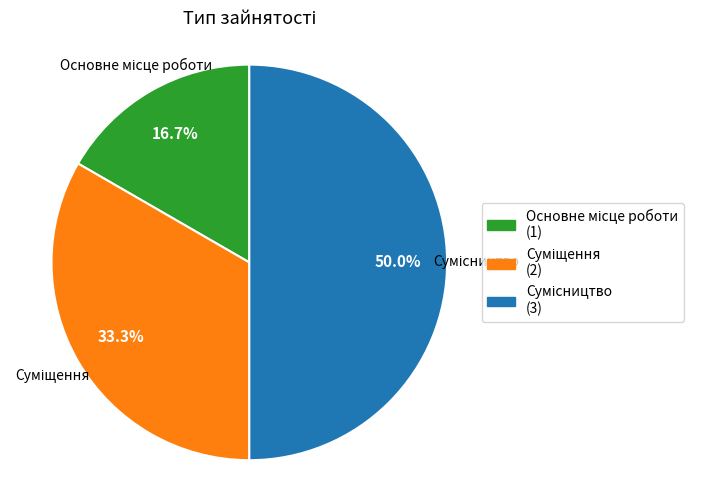

To the nearest percent, what is the average slice percentage?

33%